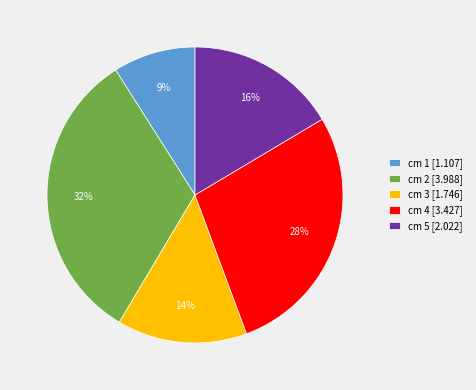

To the nearest percent, what is the difference between the cm 5 [2.022] and cm 1 [1.107] slice percentages?

7%